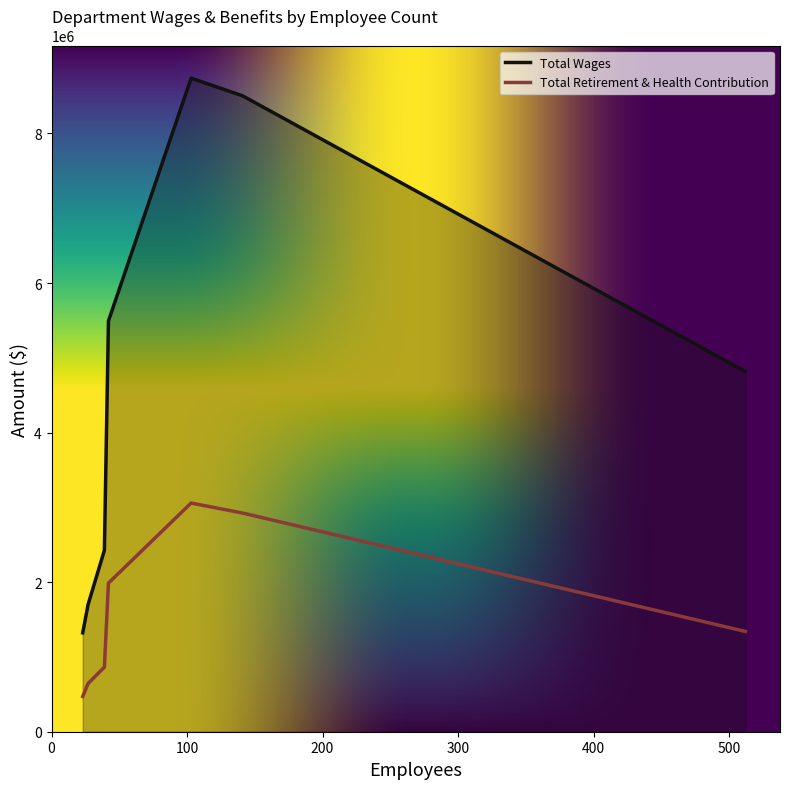

True or false: Total Retirement & Health Contribution has a value of 1949572 at 512.

False